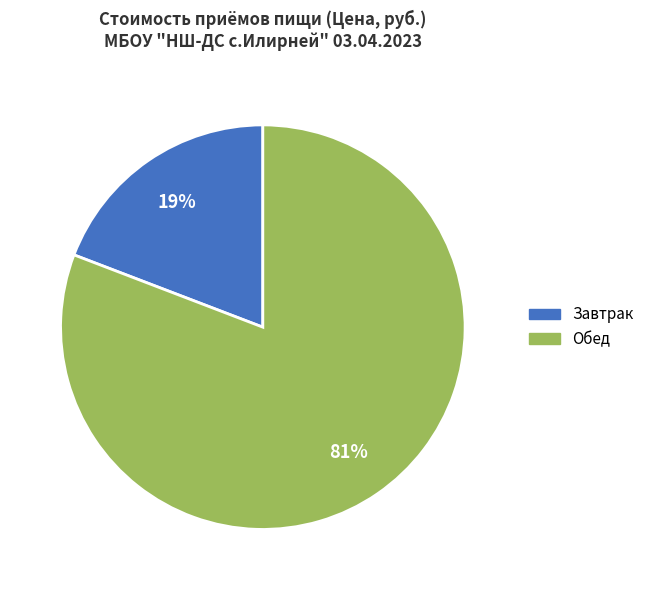

To the nearest percent, what is the average slice percentage?

50%